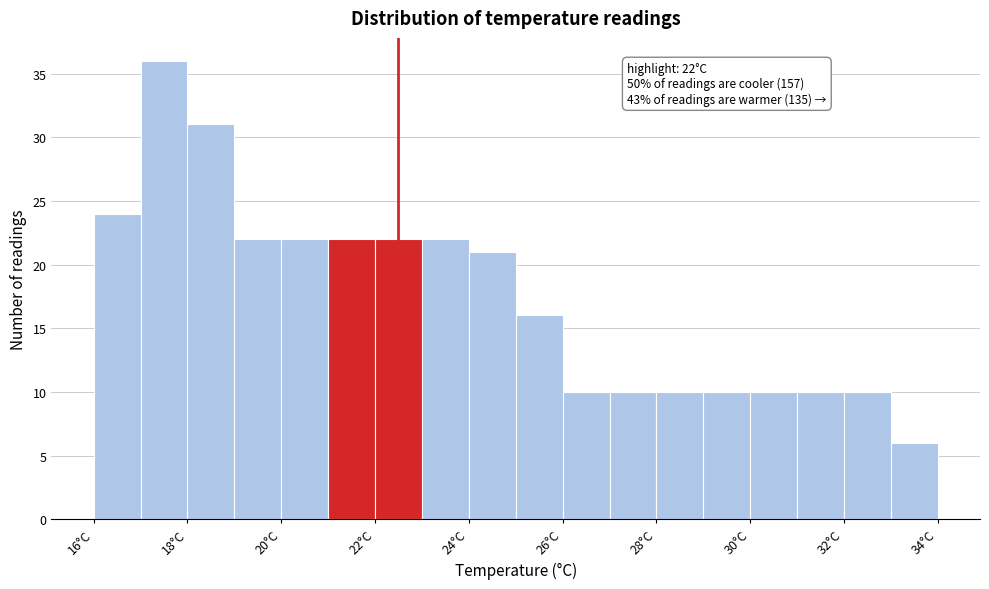

Which range on the x-axis has the tallest bar?

17 to 18